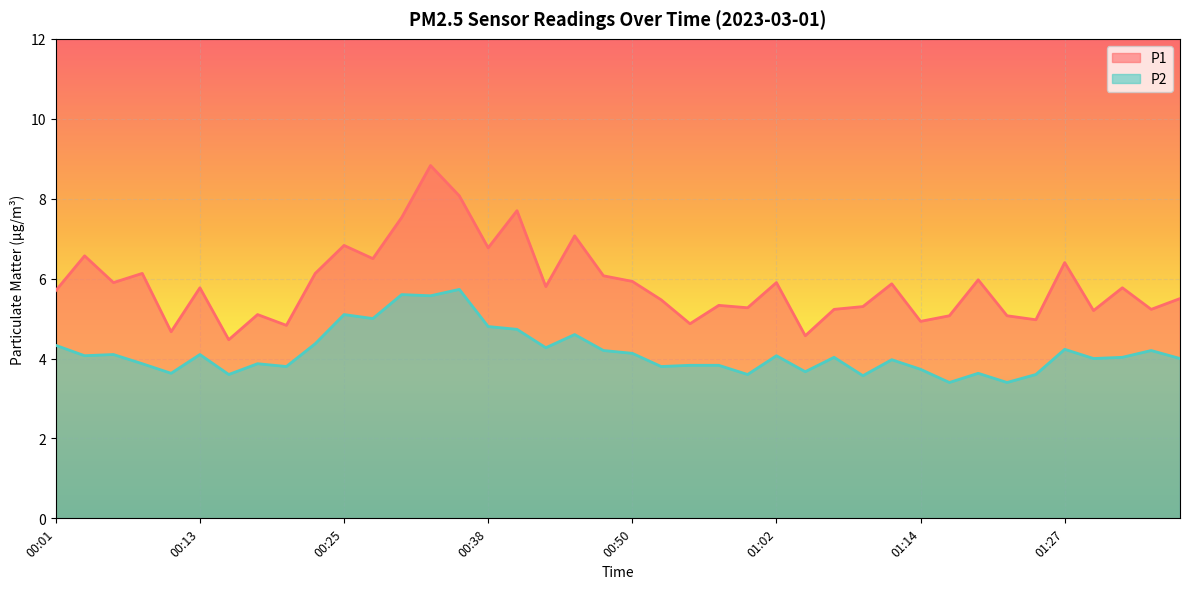

Does the chart display data point markers on the line(s)?

No